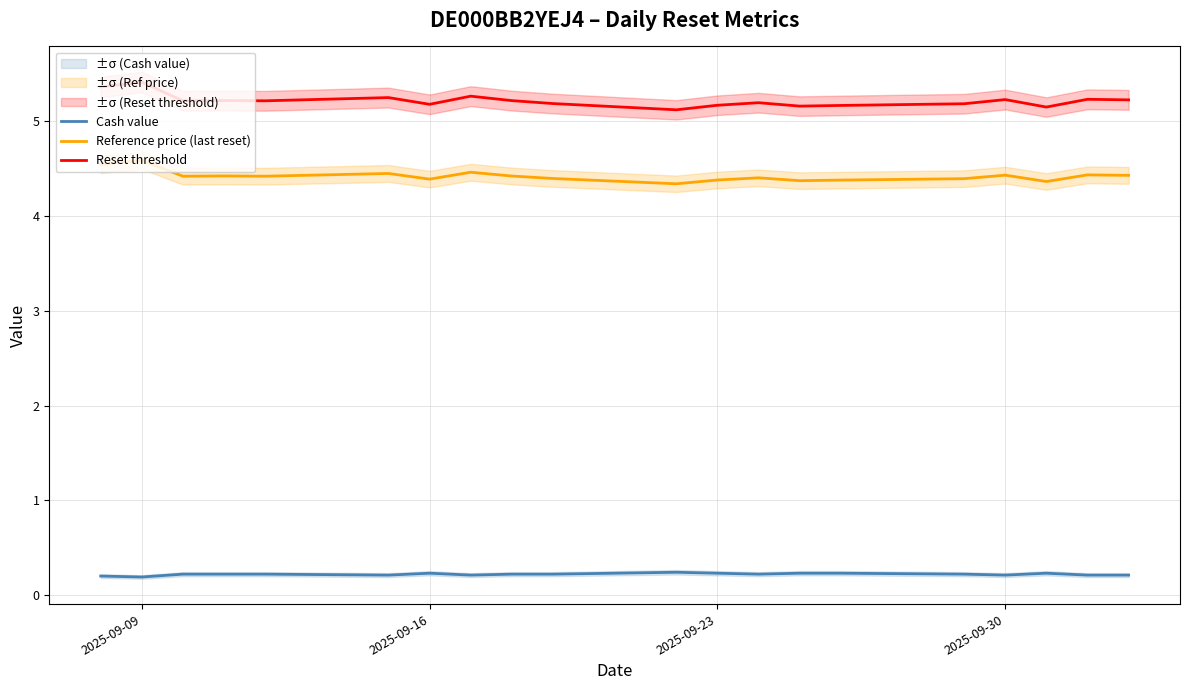

True or false: Cash value and Reset threshold cross at least once.

False